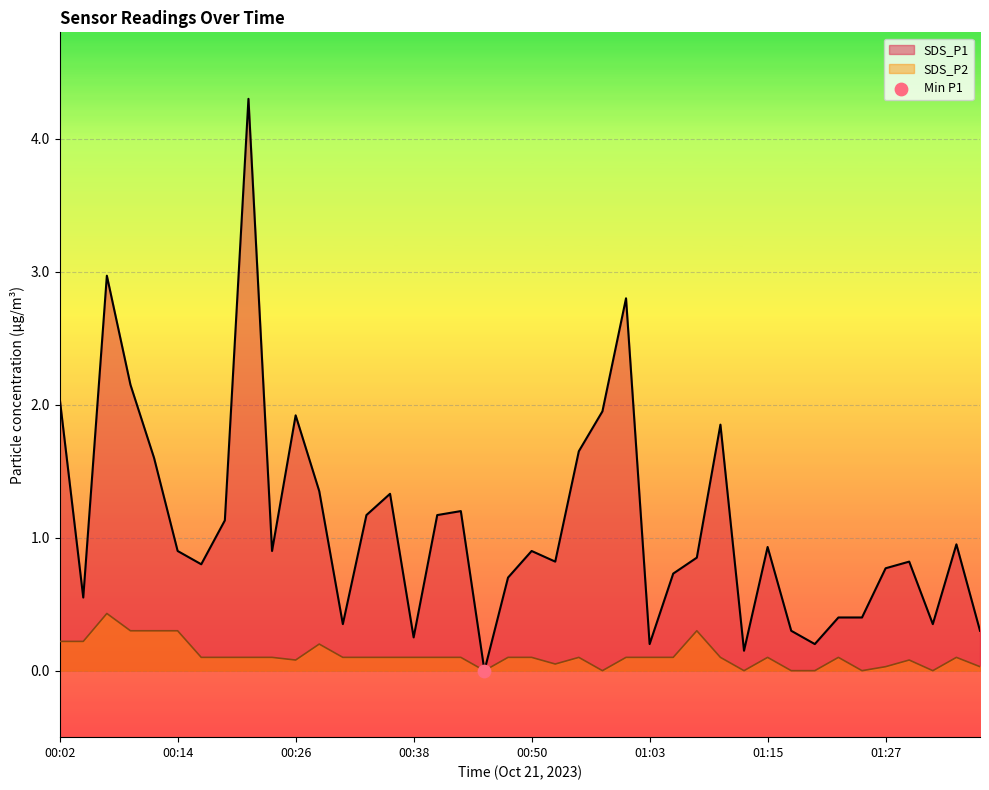

What is the total value across all series at 00:33?

1.3